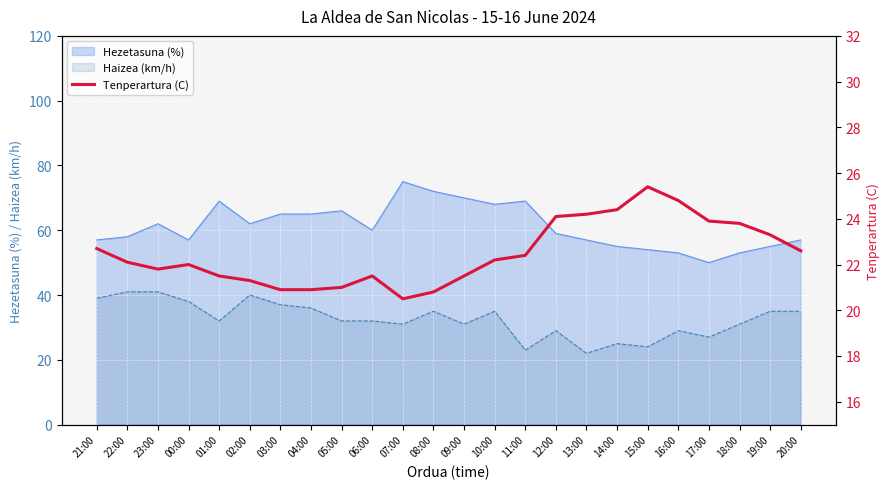

True or false: Haizea (km/h) has a value of 63 at 23:00.

False